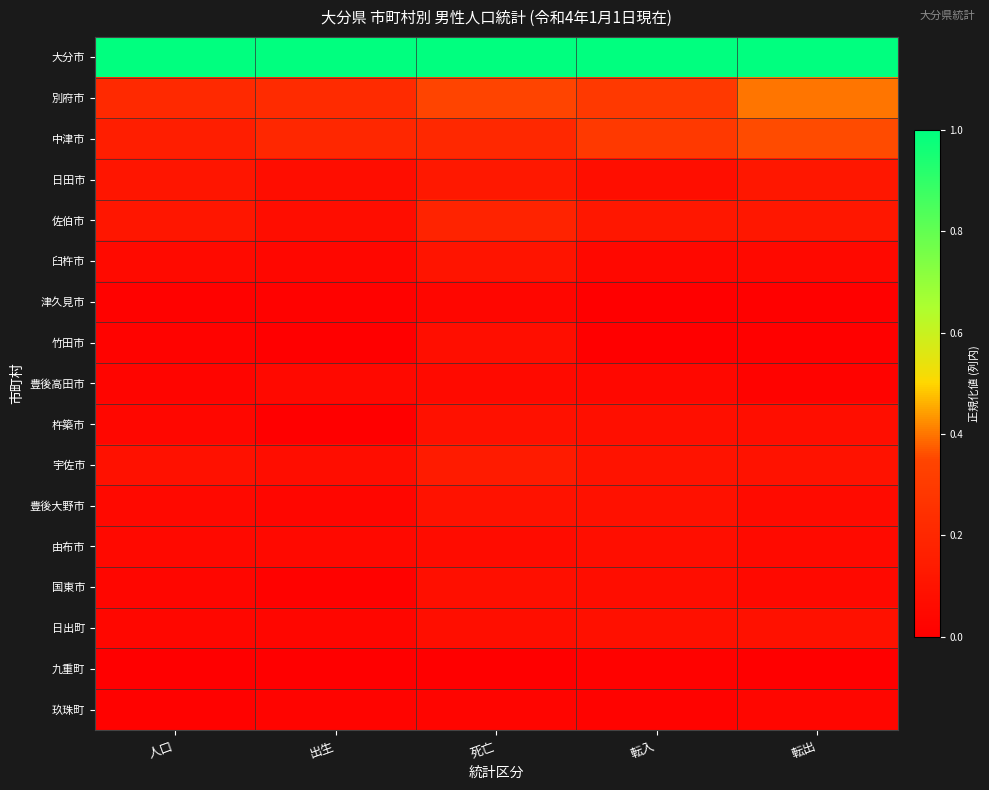

Which category has the highest value across all series?

人口